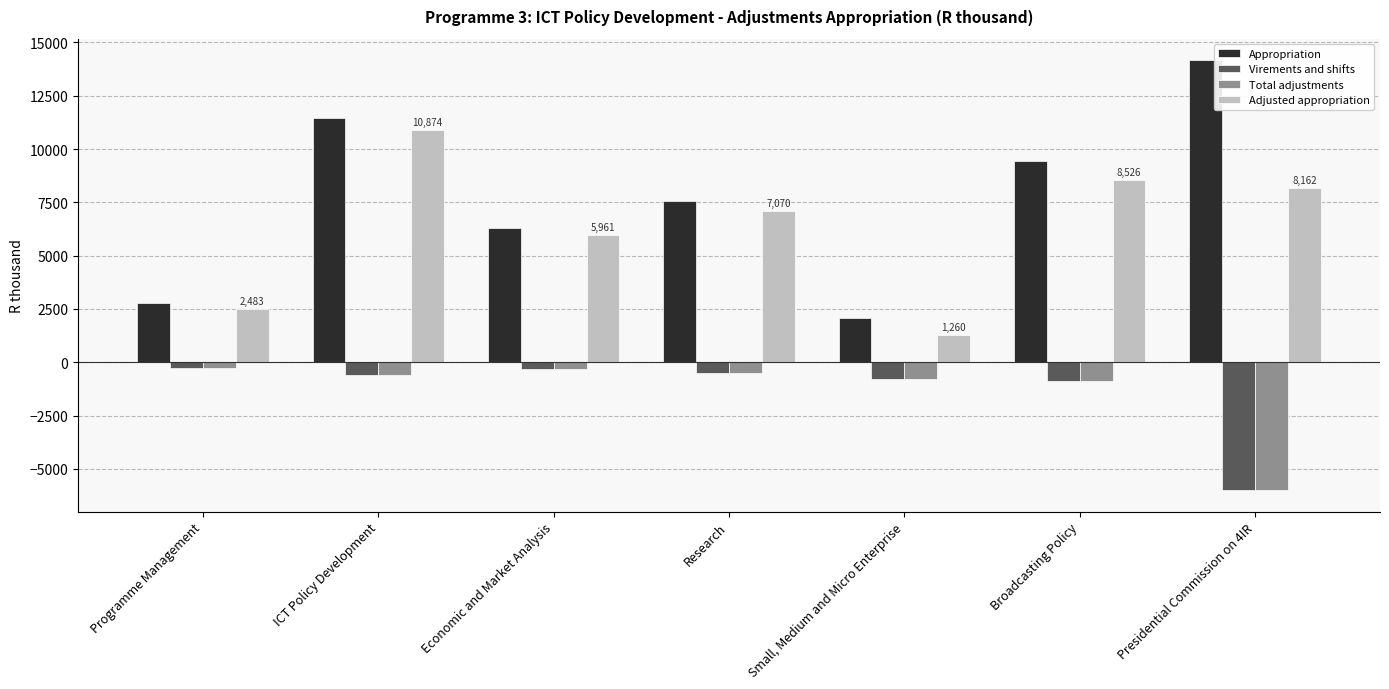

What is the difference between the Virements and shifts values at Presidential Commission on 4IR and Small, Medium and Micro Enterprise?

5196